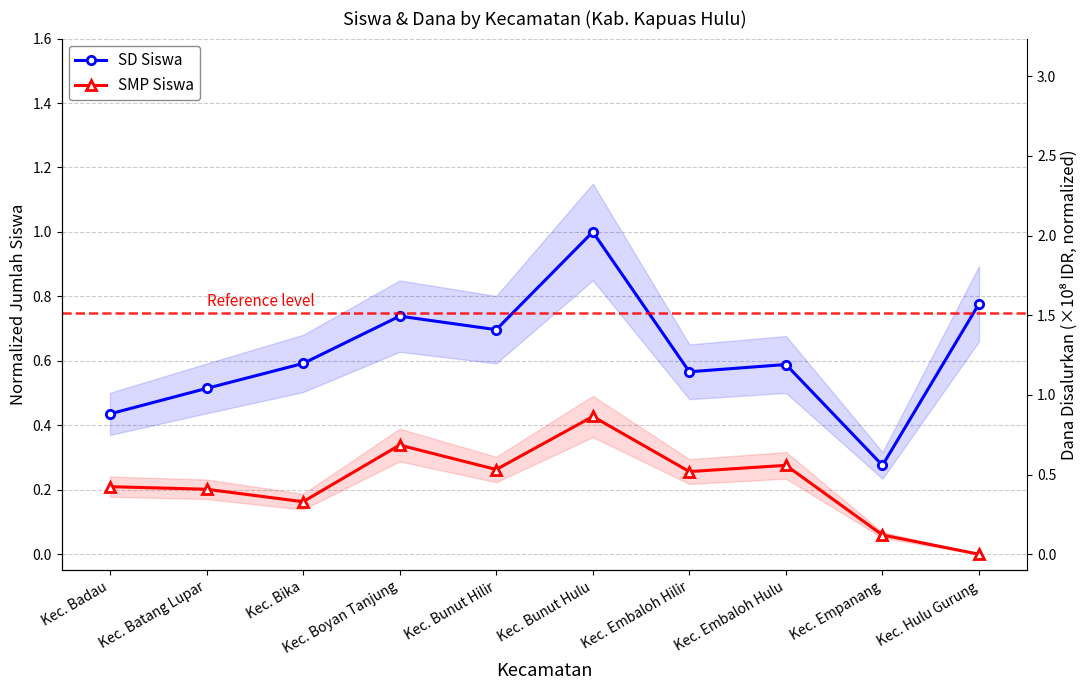

Which series has the widest spread of values?

SD Siswa